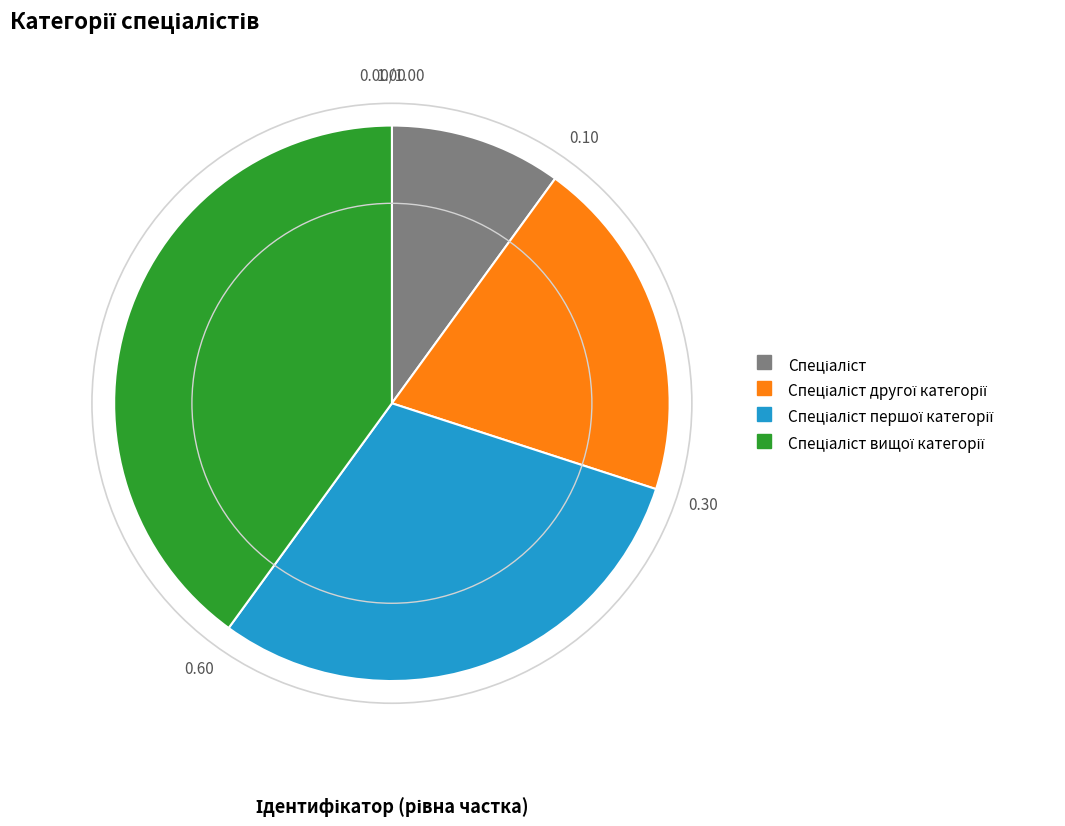

Does any single category account for the majority?

No